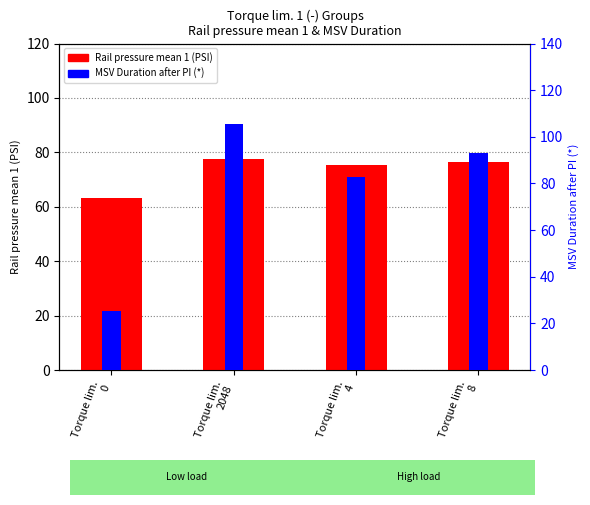

What is the sum of the MSV Duration after PI (*) values at Torque lim.
0 and Torque lim.
2048?

130.9